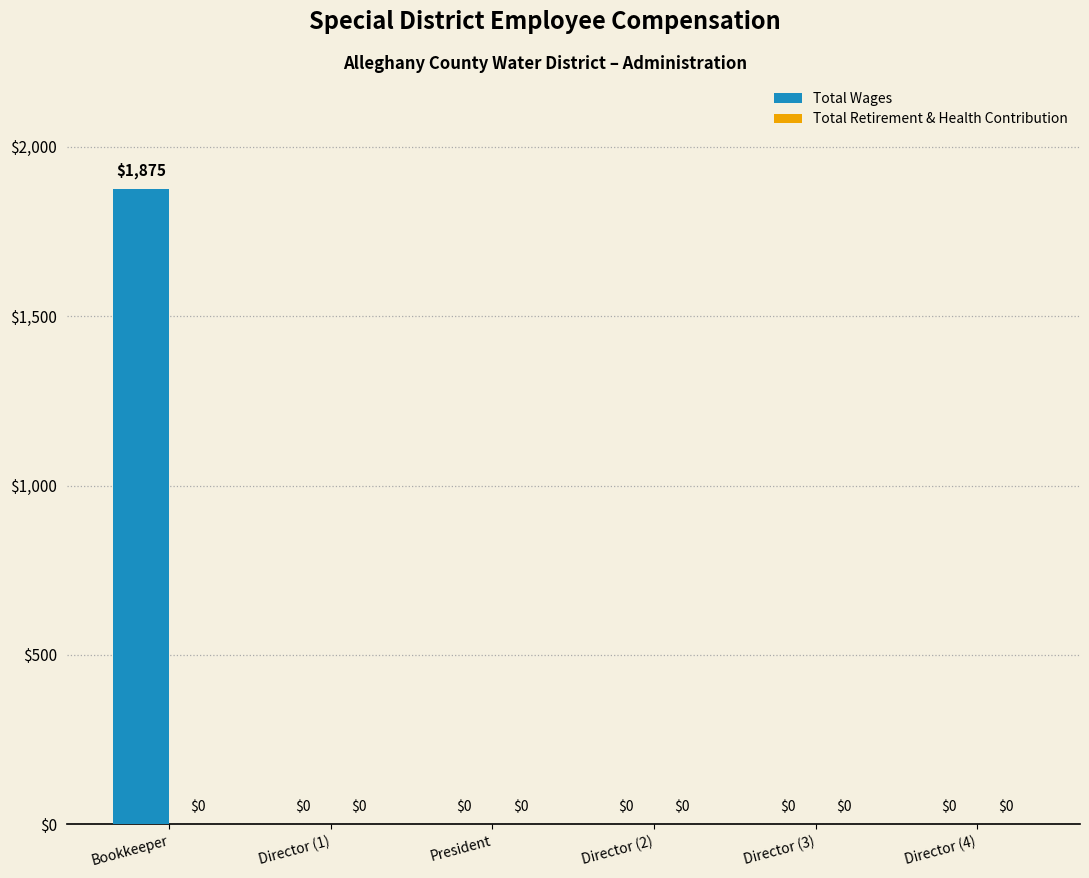

At which category does the chart reach its peak across all series?

Bookkeeper